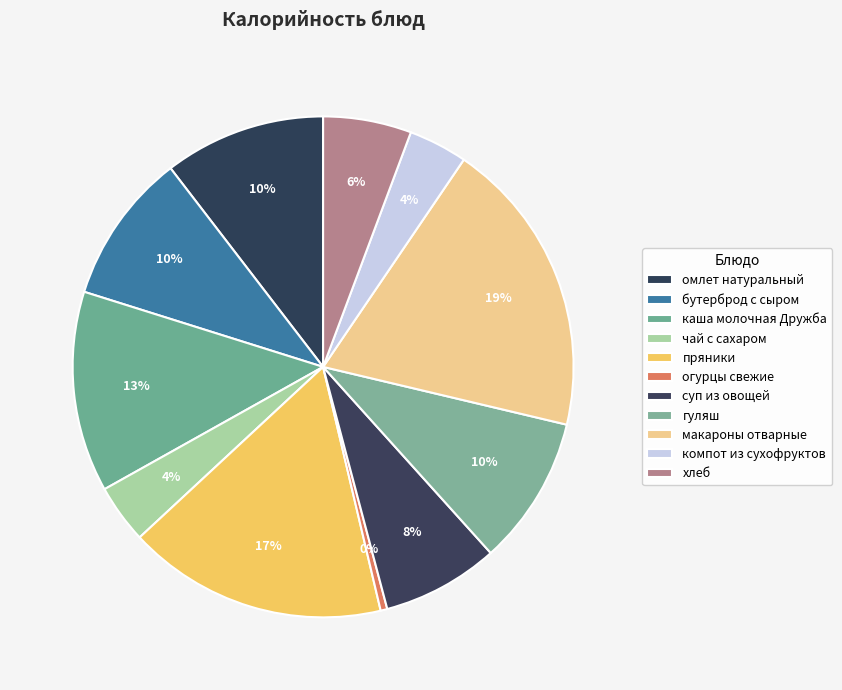

Do чай с сахаром and каша молочная Дружба together represent more than half of the pie?

No